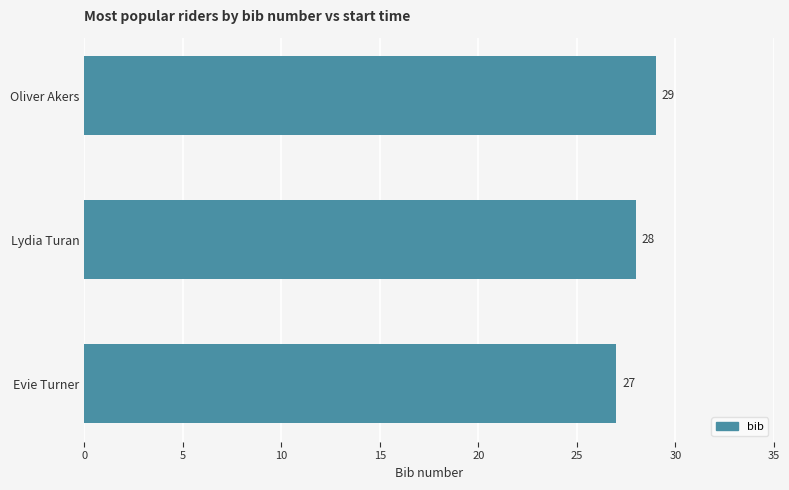

What is the difference between the maximum and minimum values?

2